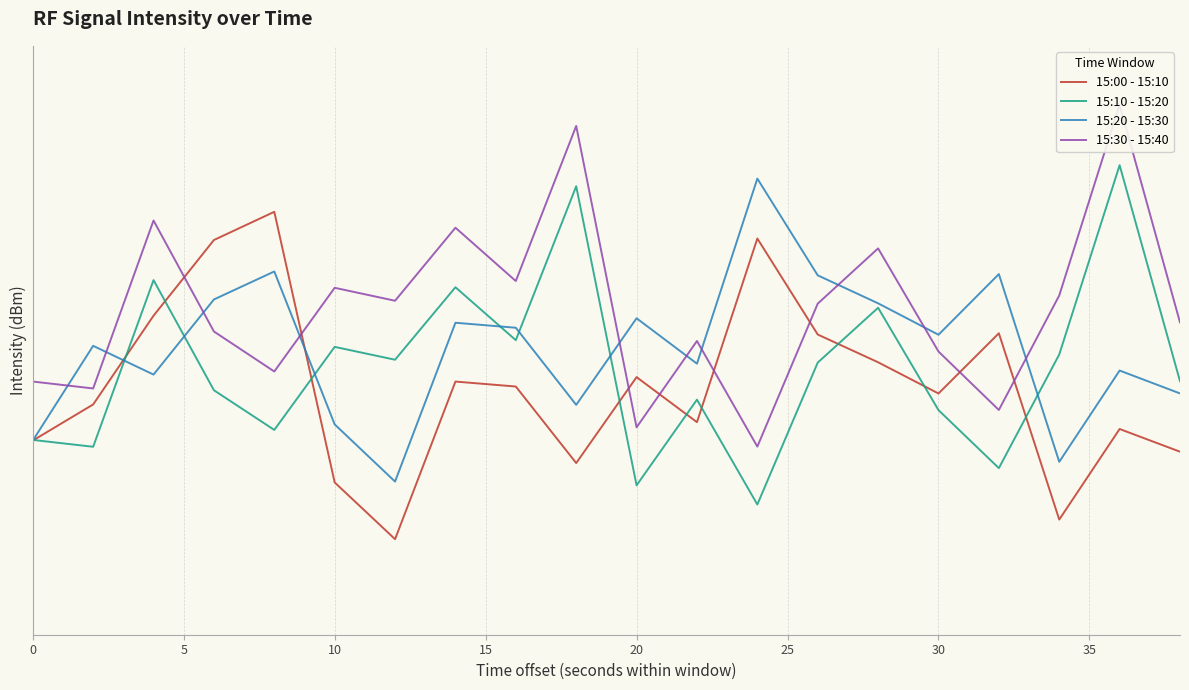

Is the value of 15:00 - 15:10 at 0 greater than the value of 15:10 - 15:20 at 18?

No